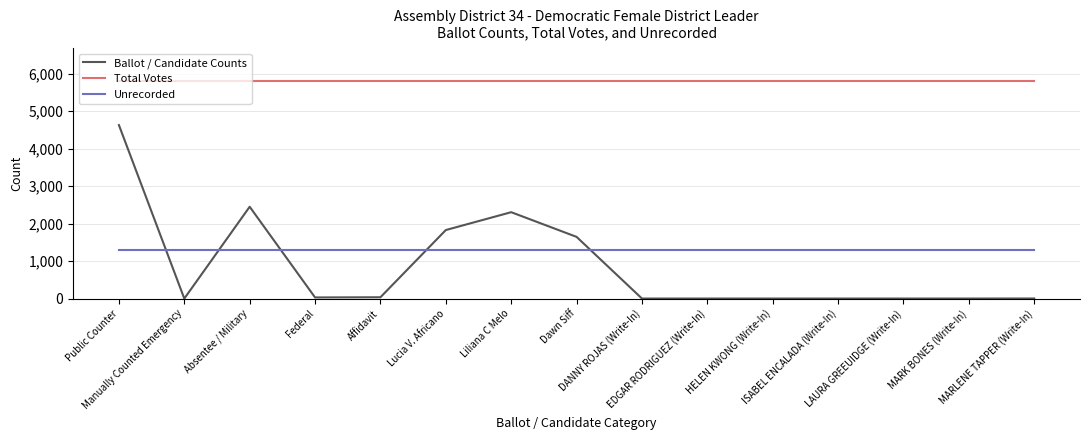

What position from the right is EDGAR RODRIGUEZ (Write-In)?

6